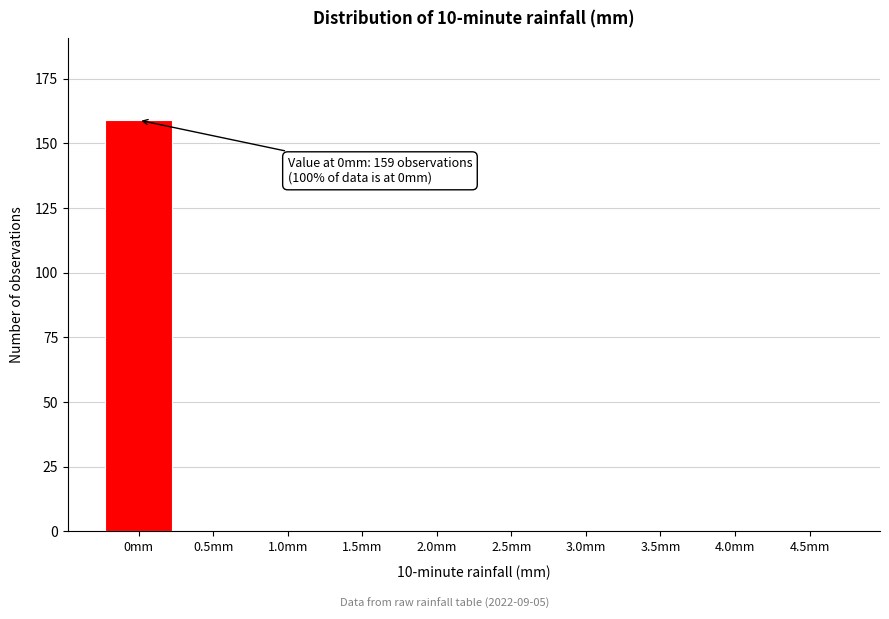

Reading right to left, transcribe all the data shown in this chart.

4.5mm=0	4.0mm=0	3.5mm=0	3.0mm=0	2.5mm=0	2.0mm=0	1.5mm=0	1.0mm=0	0.5mm=0	0mm=159